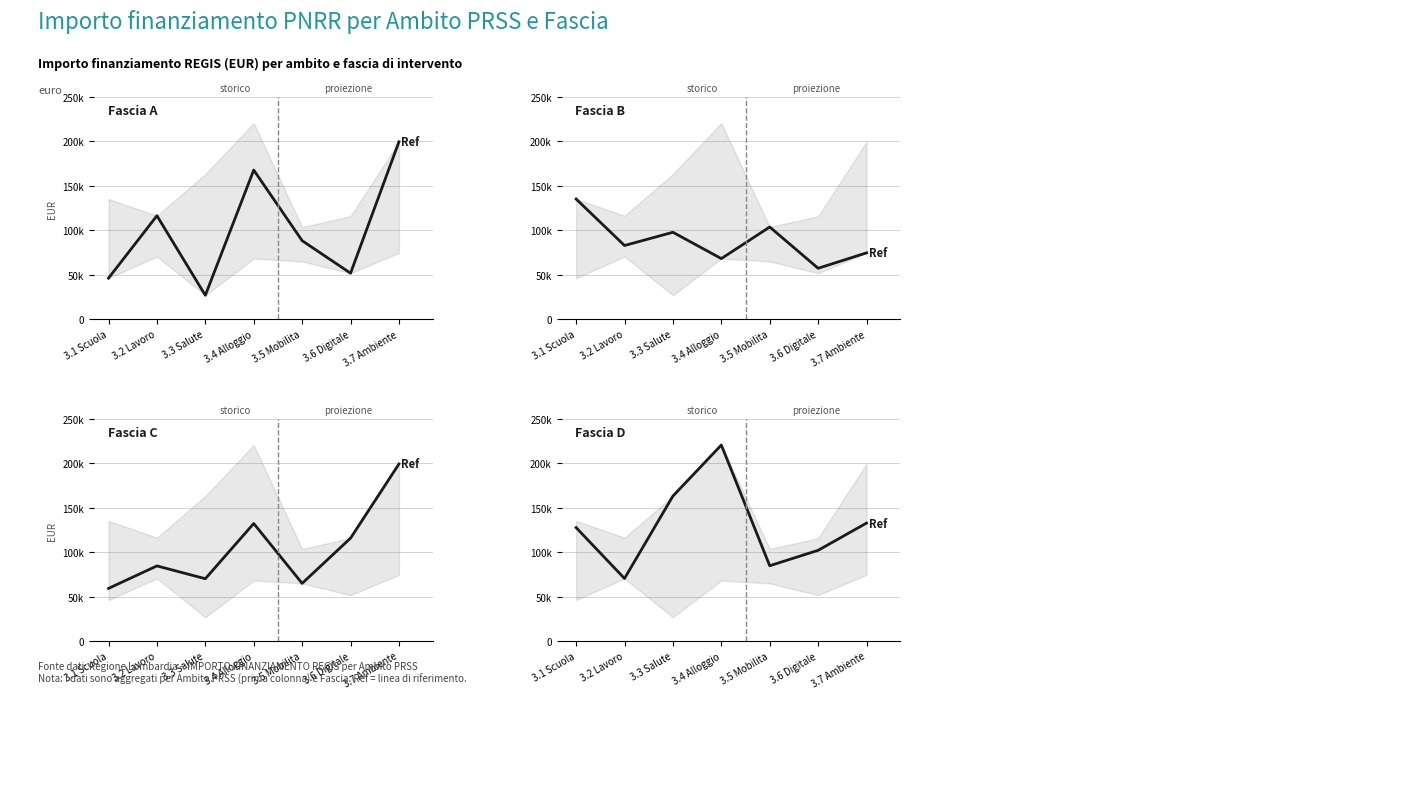

What is the label of the 2nd point from the right?

3.6 Digitale